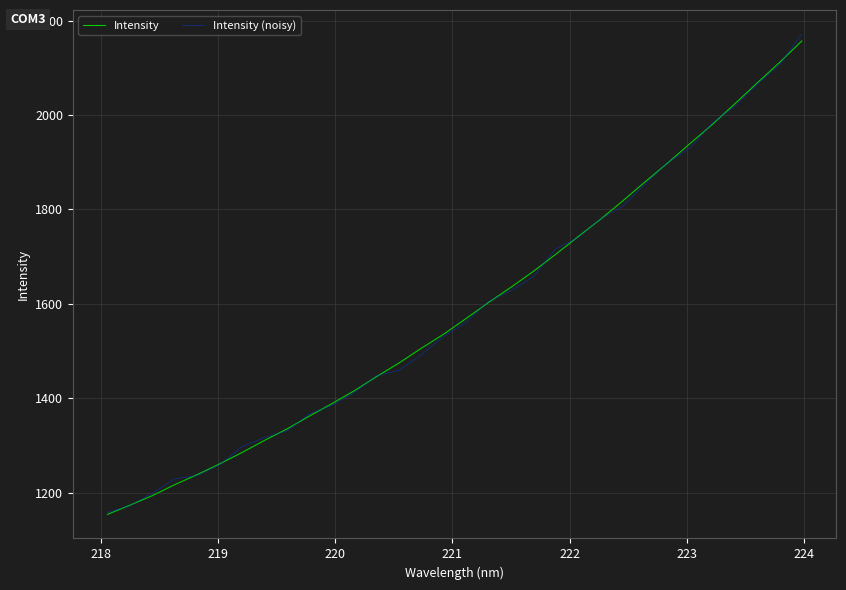

How many categories are shown in the chart?

32